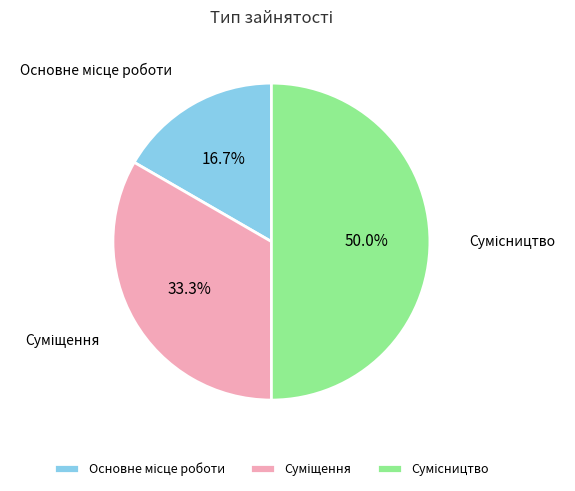

How much of the chart is everything except Основне місце роботи?

83.3%